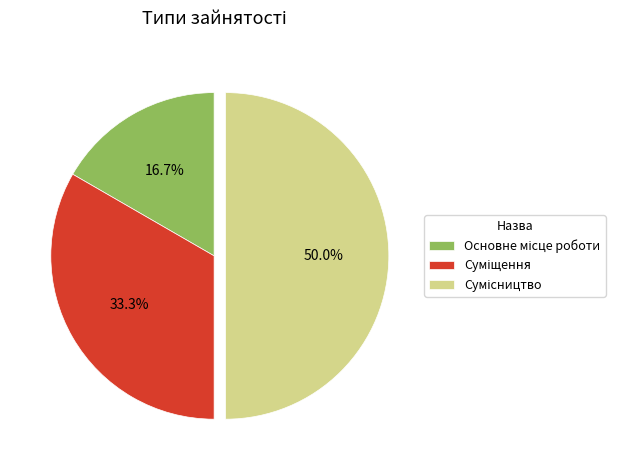

How many slices are in this pie chart?

3